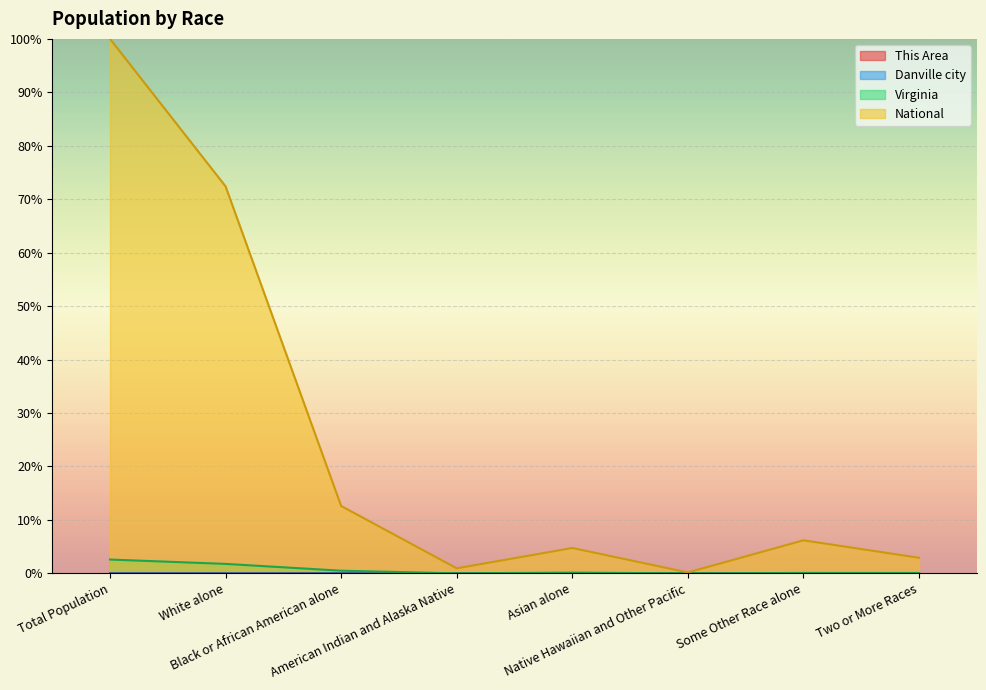

List the series in order of their peak value, highest first.

National, Virginia, This Area, Danville city